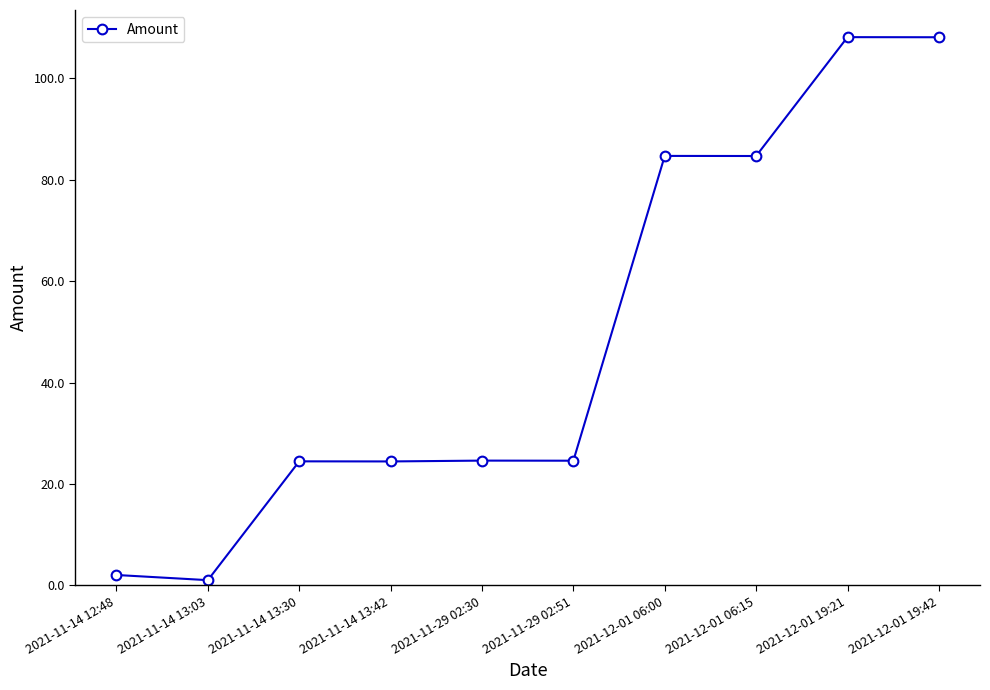

The chart shows a value of 30.0 at 2021-12-01 06:15. True or false?

False